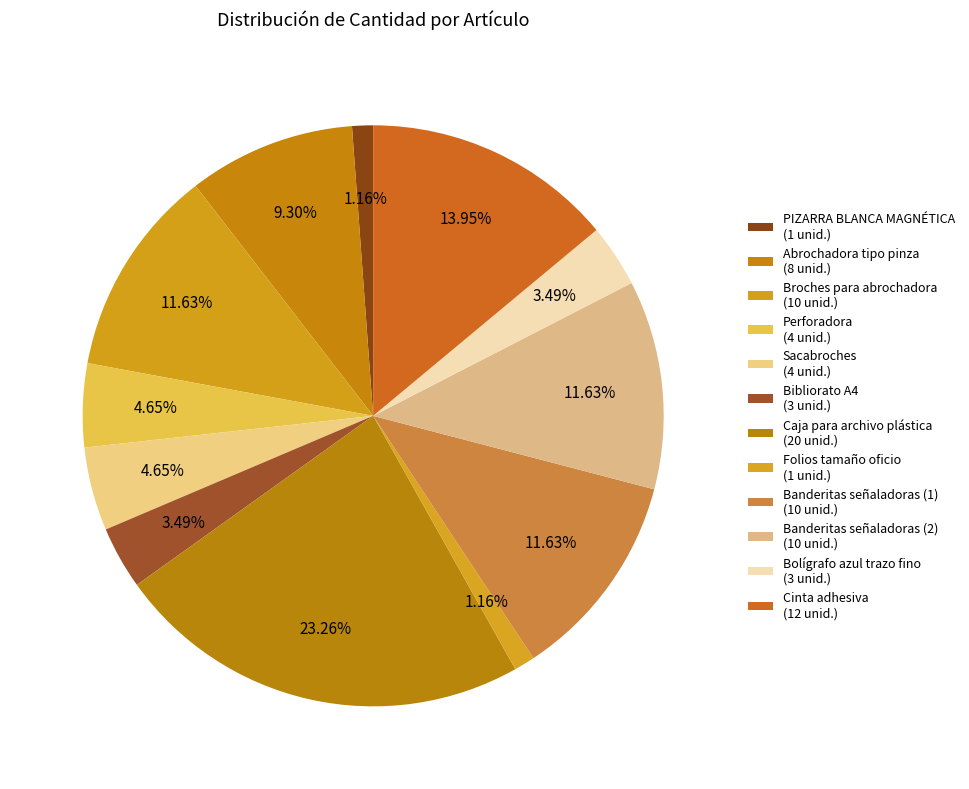

Combined, do Folios tamaño oficio and Abrochadora tipo pinza account for over 50%?

No